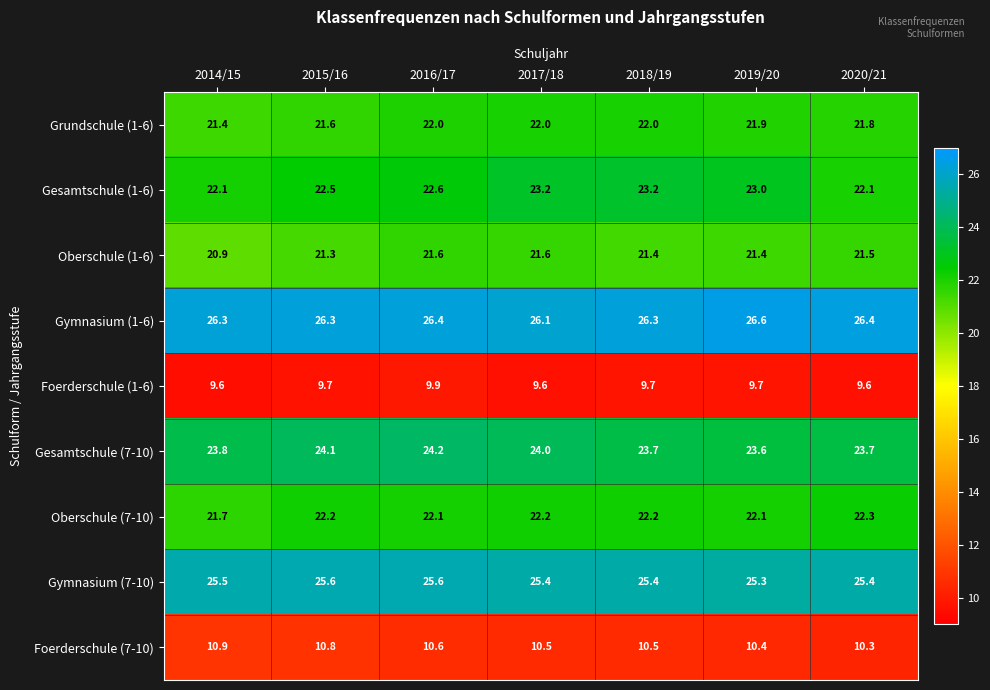

What is the difference between the maximum and minimum values in the Foerderschule (7-10) series?

0.6